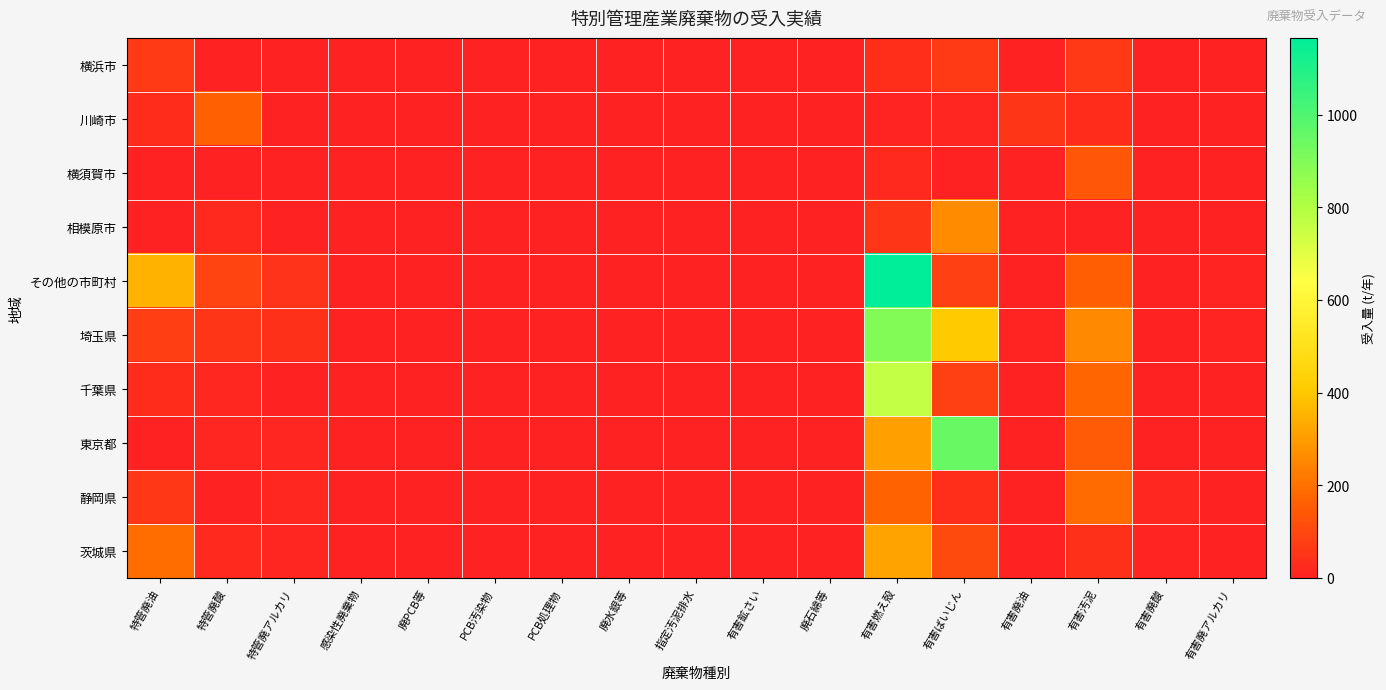

List the series in order of their peak value, lowest first.

横浜市, 横須賀市, 川崎市, 静岡県, 相模原市, 茨城県, 千葉県, 埼玉県, 東京都, その他の市町村